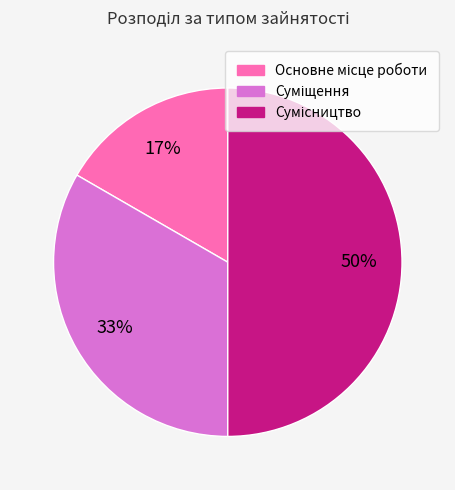

To the nearest percent, what is the difference between the largest and smallest slice percentages?

33%